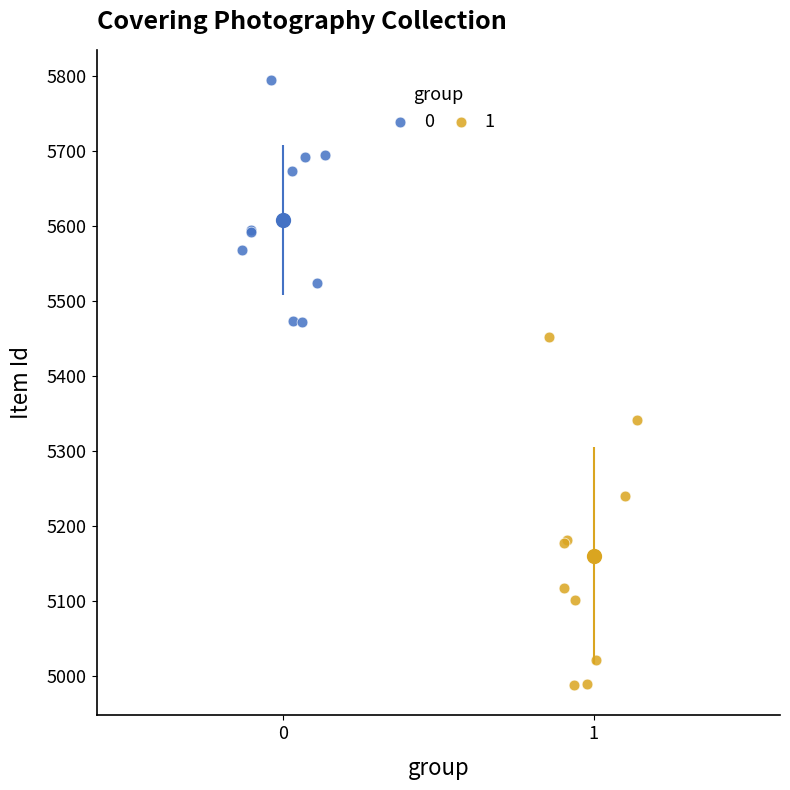

What are all the series names shown in the legend?

0, 1